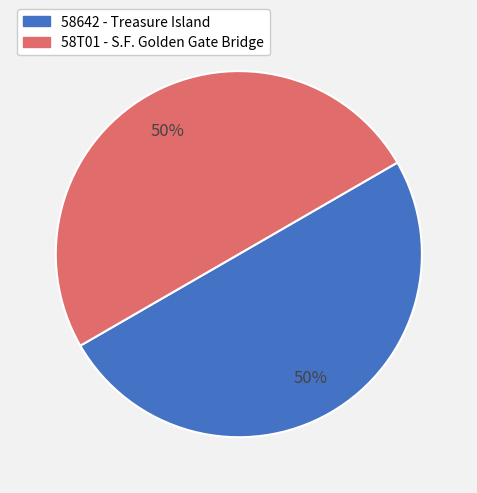

True or false: 58T01 accounts for 35% of the total.

False